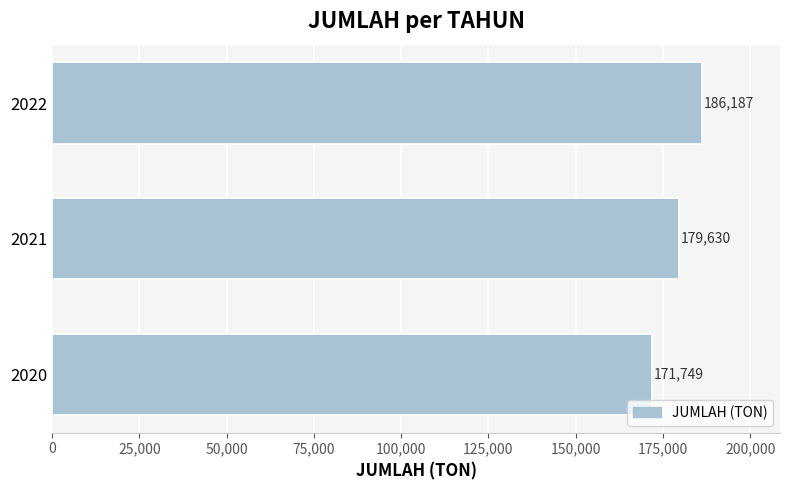

What is the sum of all values?

537566